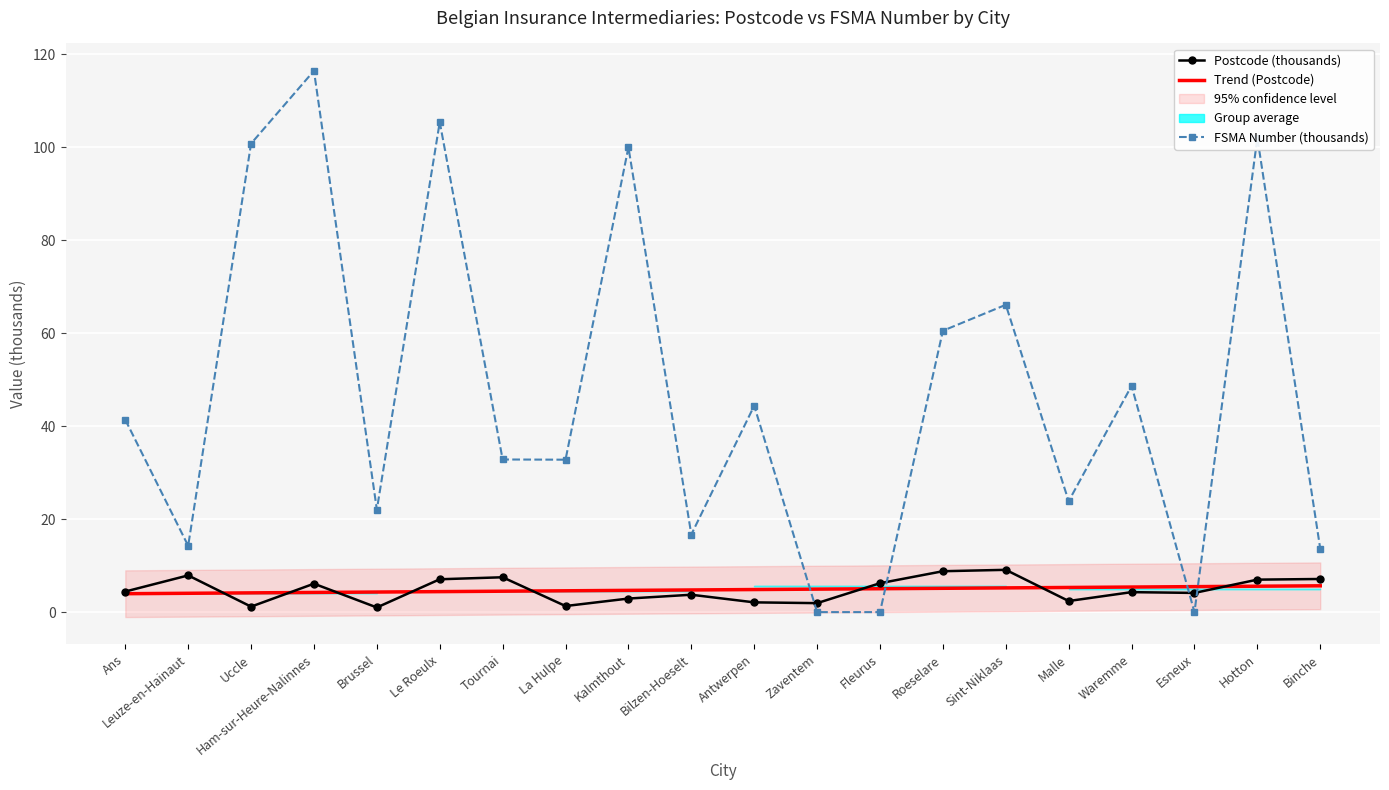

In FSMA Number (thousands), how many points are higher than both neighbors (excluding endpoints)?

7